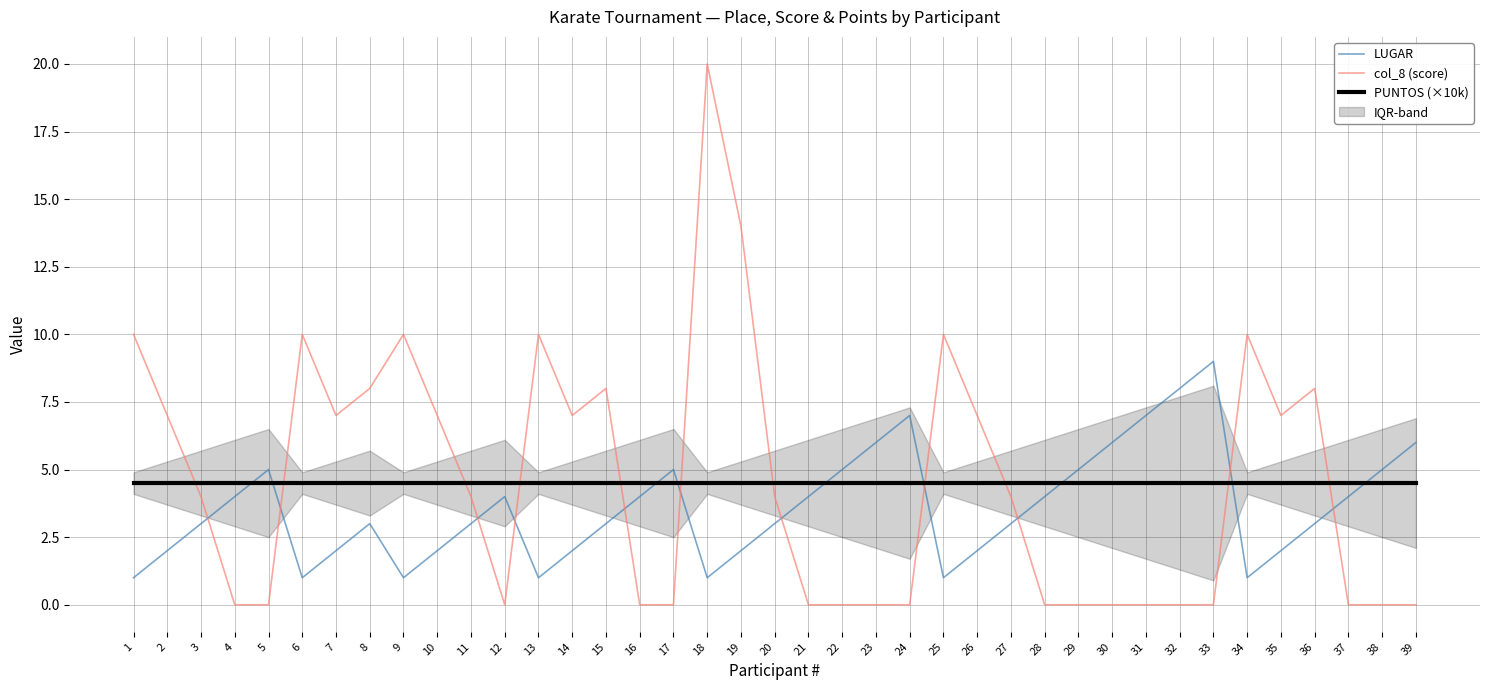

Which category has the highest value in the col_8 (score) series?

18